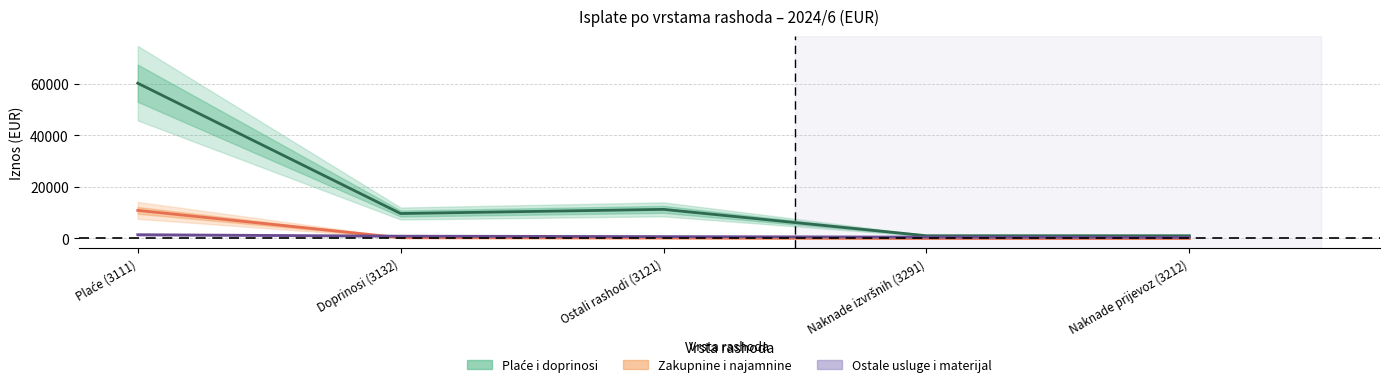

Between Plaće (3111) and Naknade izvršnih (3291), which series saw the biggest shift?

Plaće i doprinosi